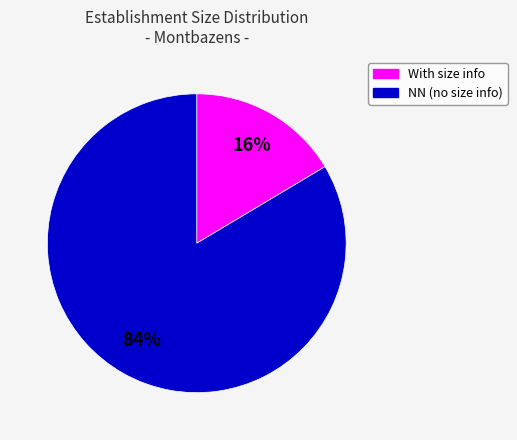

Does any single category account for the majority?

Yes